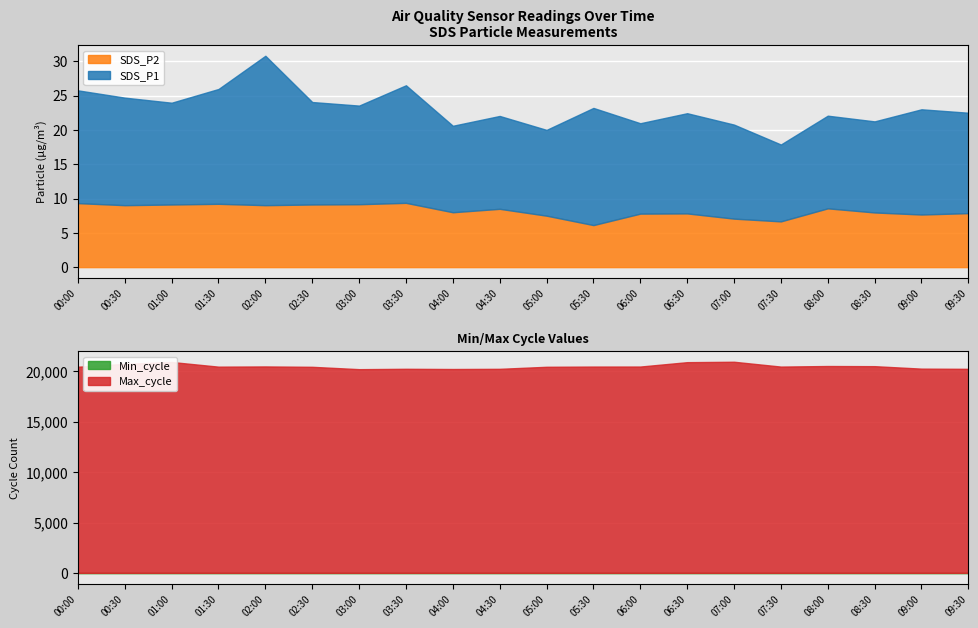

Which category has the lowest value in the Min_cycle series?

00:00